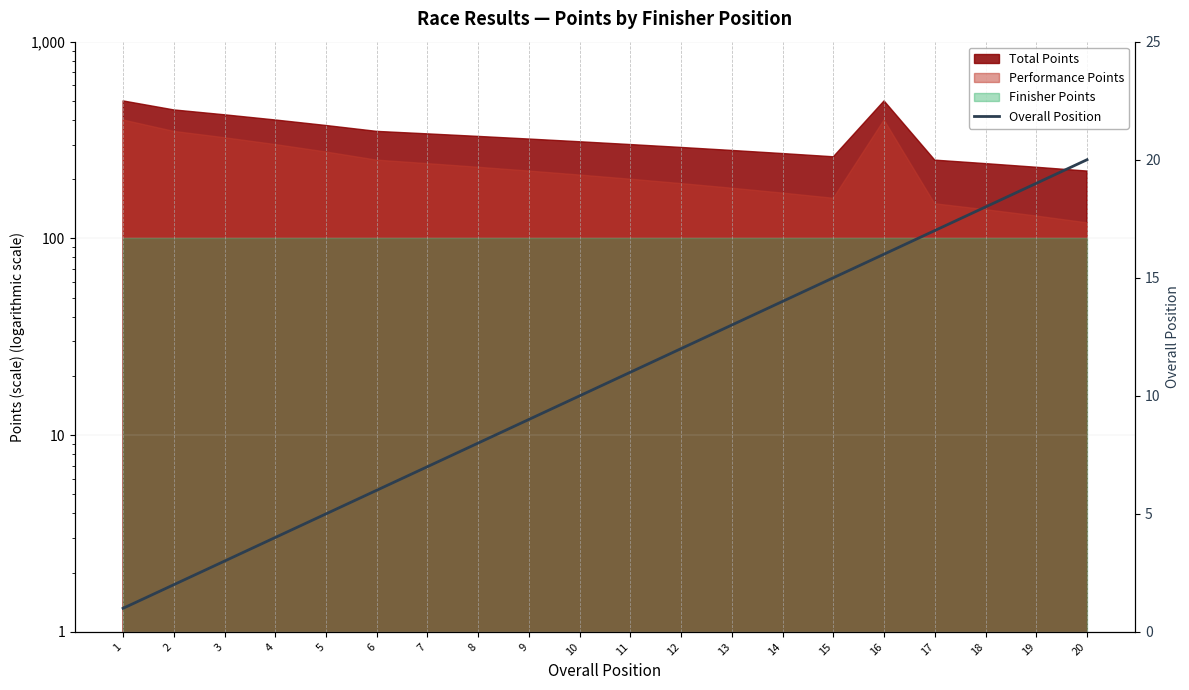

What is the sum of the values at 16 and 1?

17